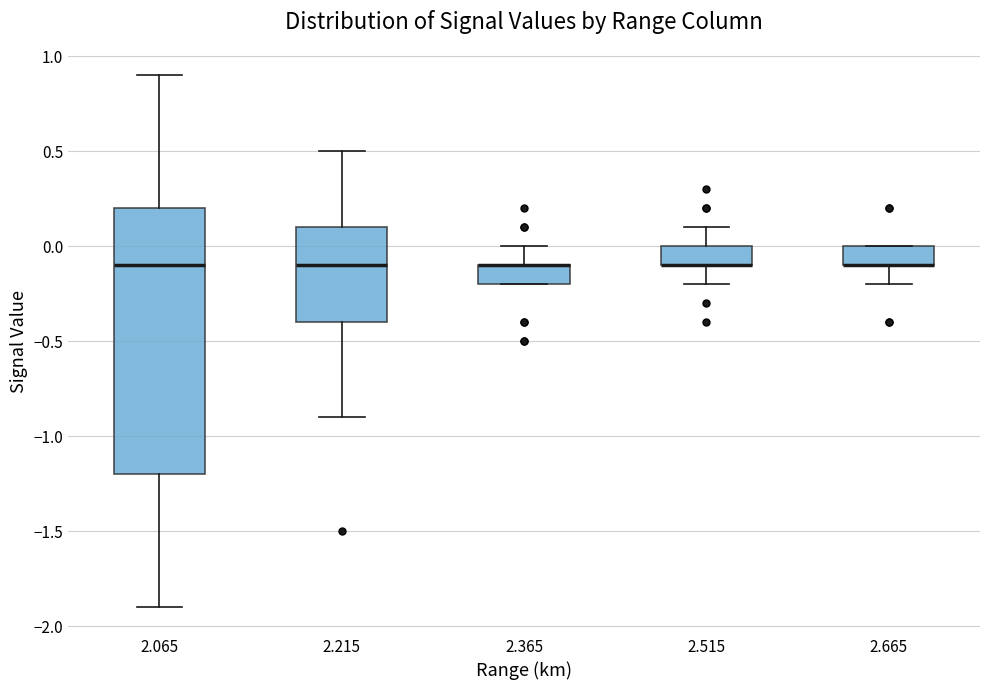

Where is the lower edge of the box at x = 2.365 on the y-axis? The values are not printed on the chart, so give them approximately, as read against the axis.

-0.2